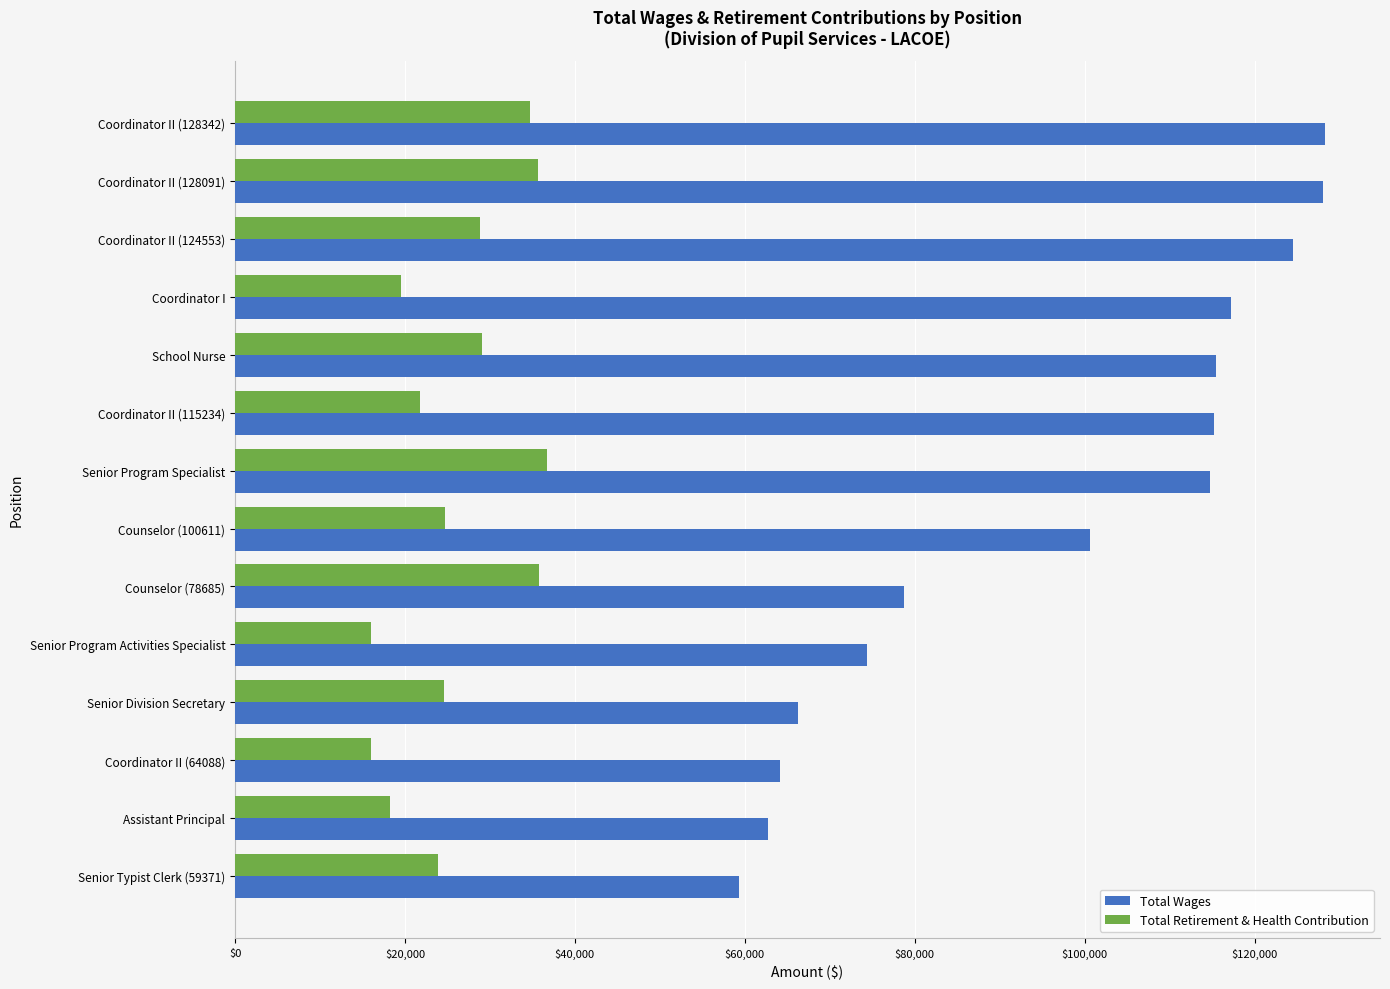

Is it true that Total Wages equals 183236 at Coordinator II (115234)?

False